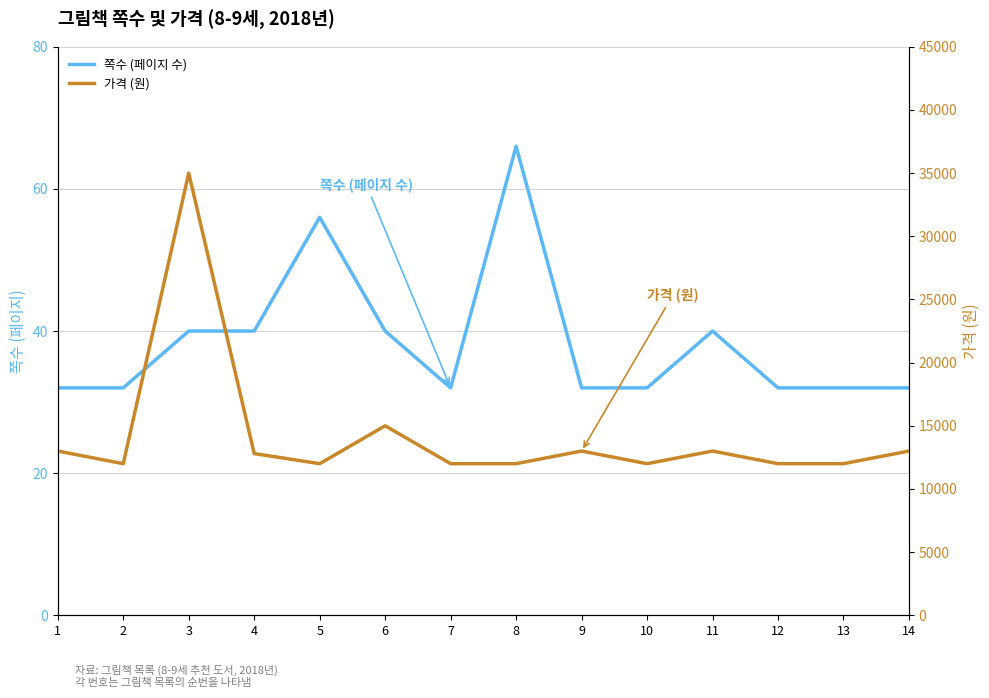

The value of 쪽수 (페이지 수) at 13 is 10. True or false?

False